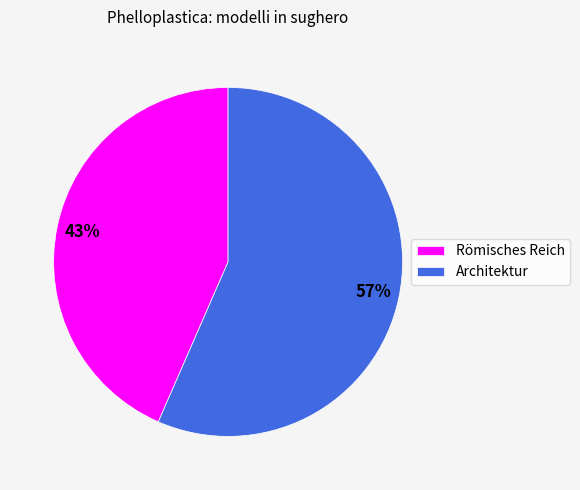

Approximately how many times larger is the value at Römisches Reich compared to Architektur?

0.8